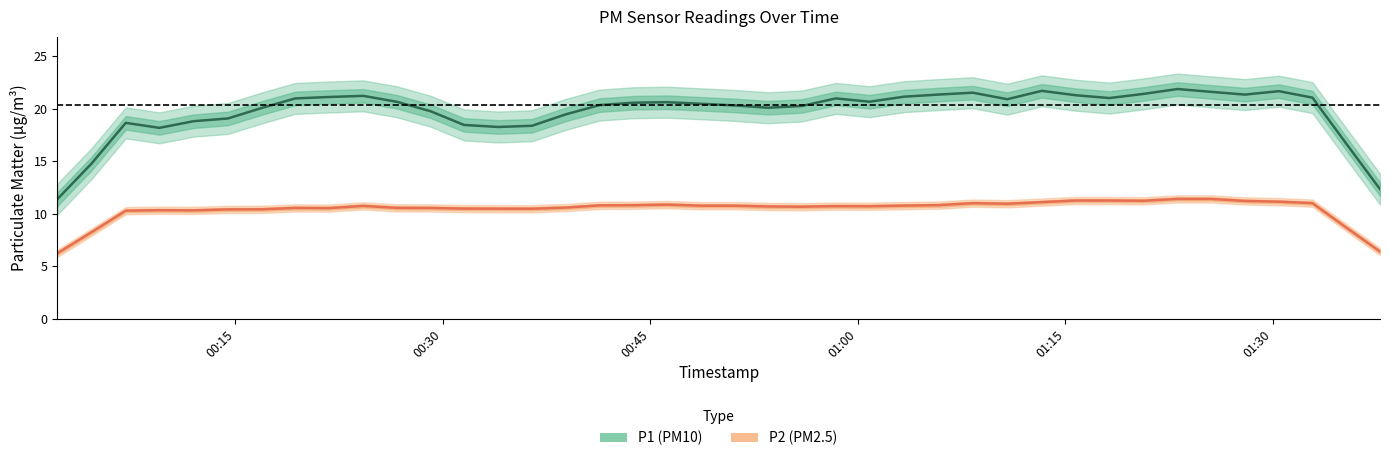

What is the smallest value displayed?

6.2